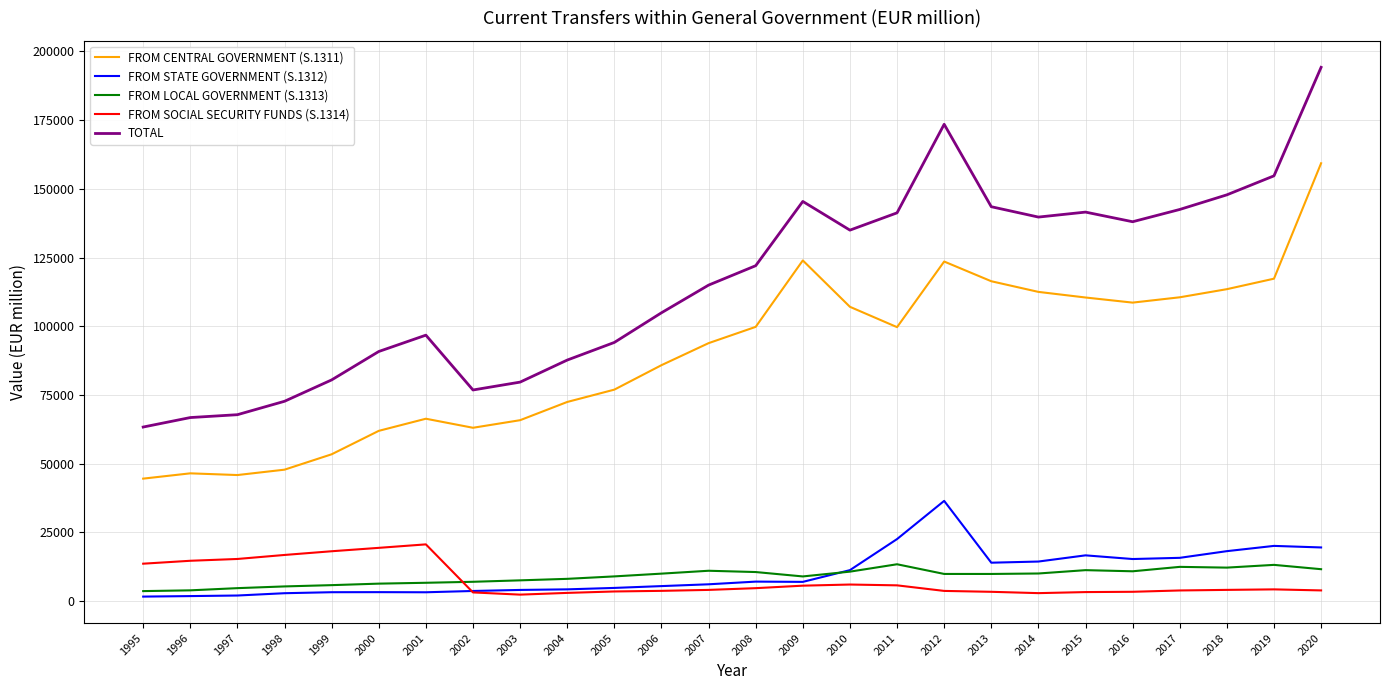

Does the chart display data point markers on the line(s)?

No